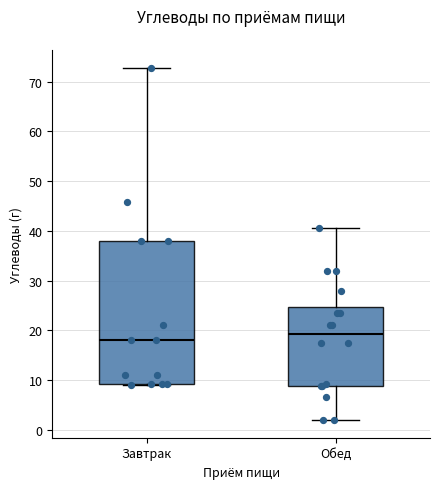

Which box's median line is the highest?

Обед